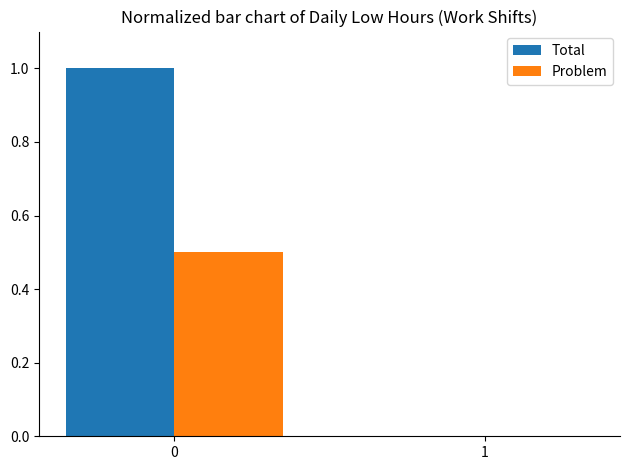

What is the maximum value for Problem?

0.5